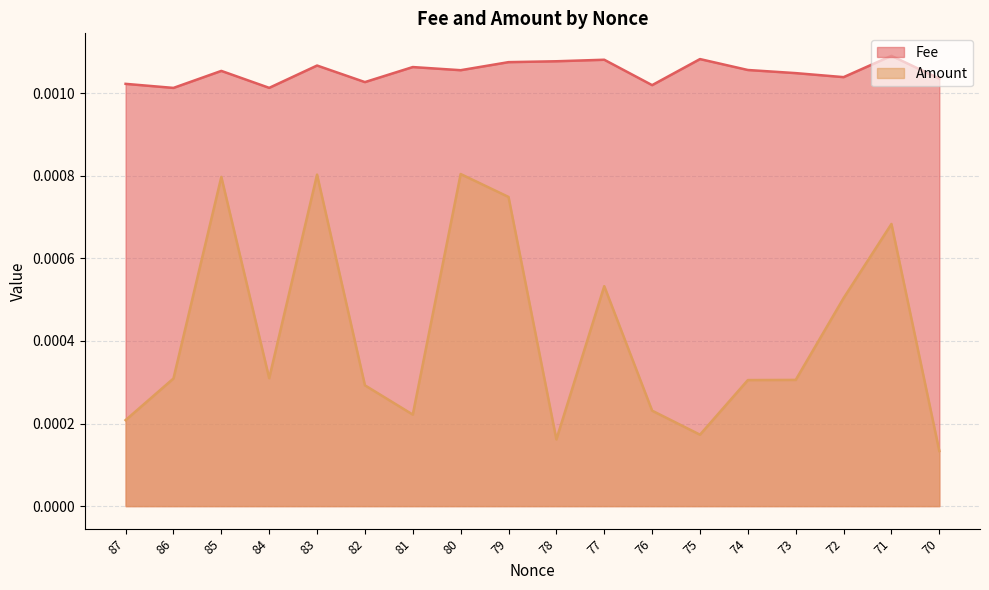

Count the number of data series in this chart.

2